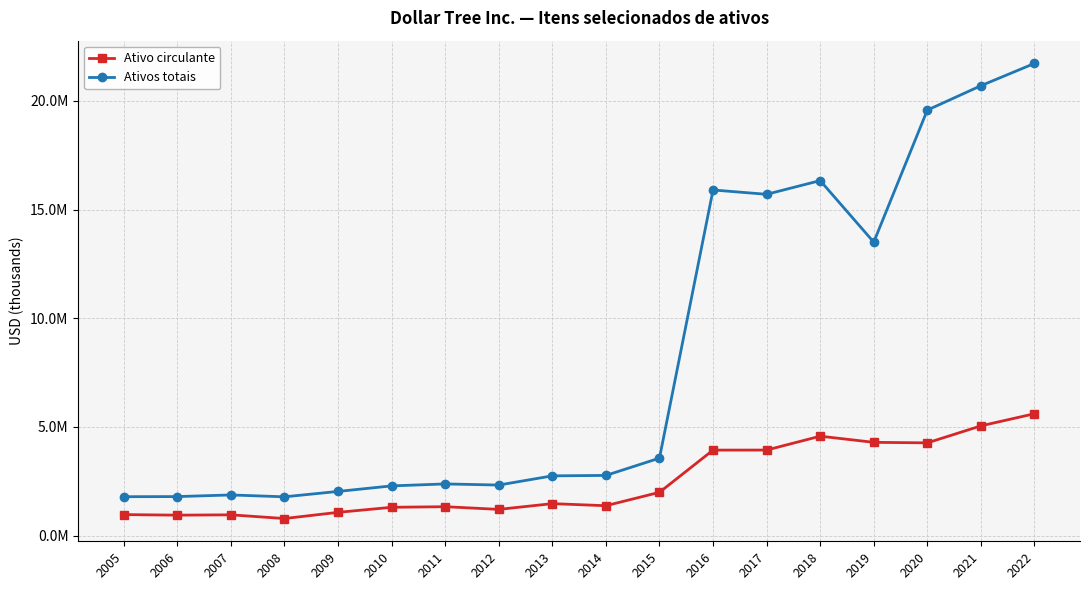

At which category does Ativo circulante reach its first local valley?

2006